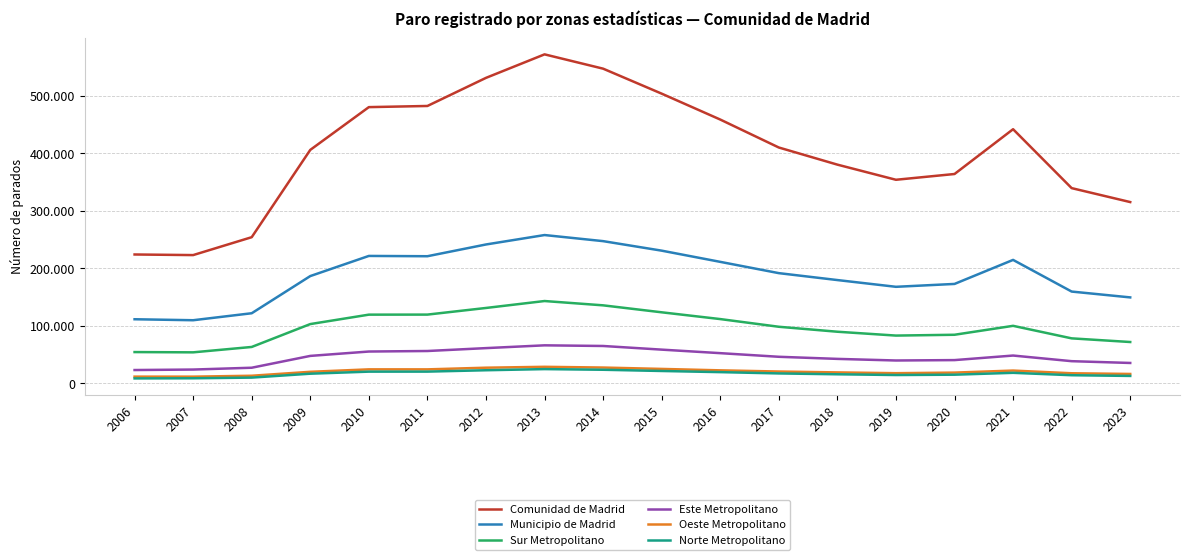

Which has a higher value, 2019 or 2011?

2011